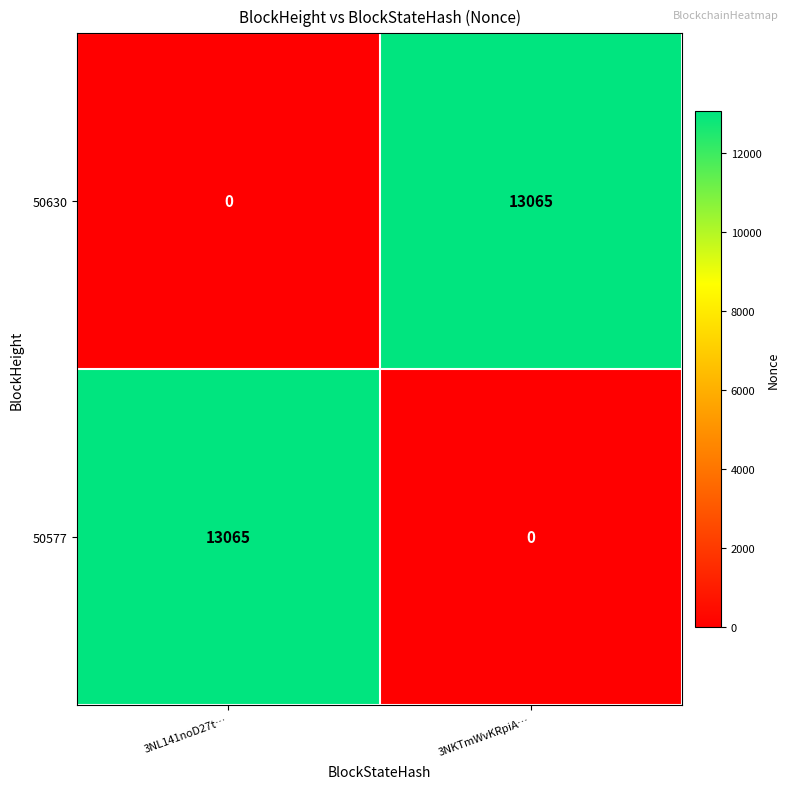

What is the sum of the 50630 values at 3NL141noD27t… and 3NKTmWvKRpiA…?

13065